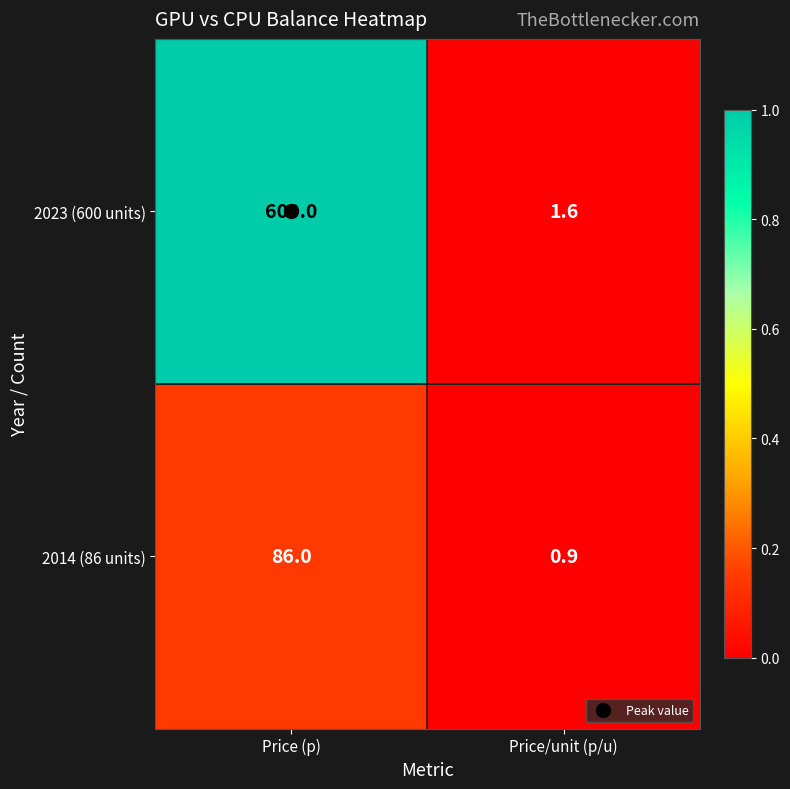

Which category has the lowest value across all series?

Price/unit (p/u)